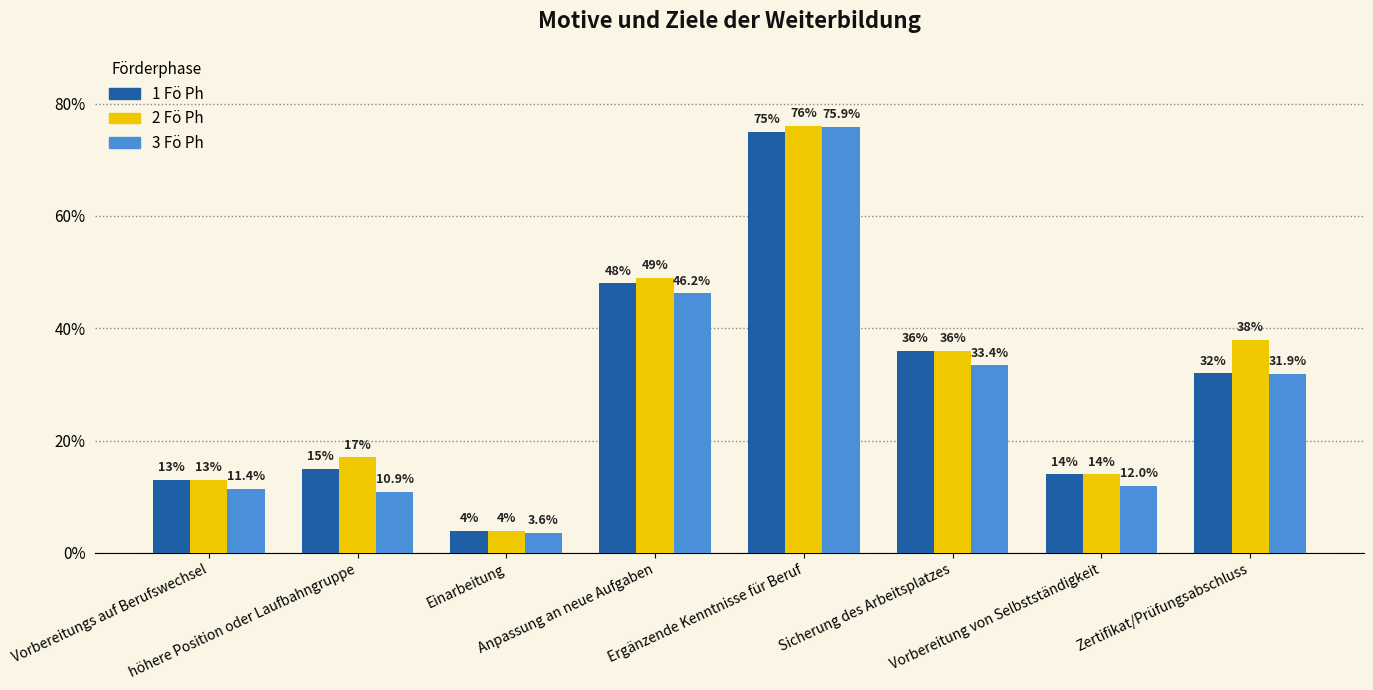

What is the sum of the 3 Fö Ph values at Sicherung des Arbeitsplatzes and Vorbereitung von Selbstständigkeit?

45.4